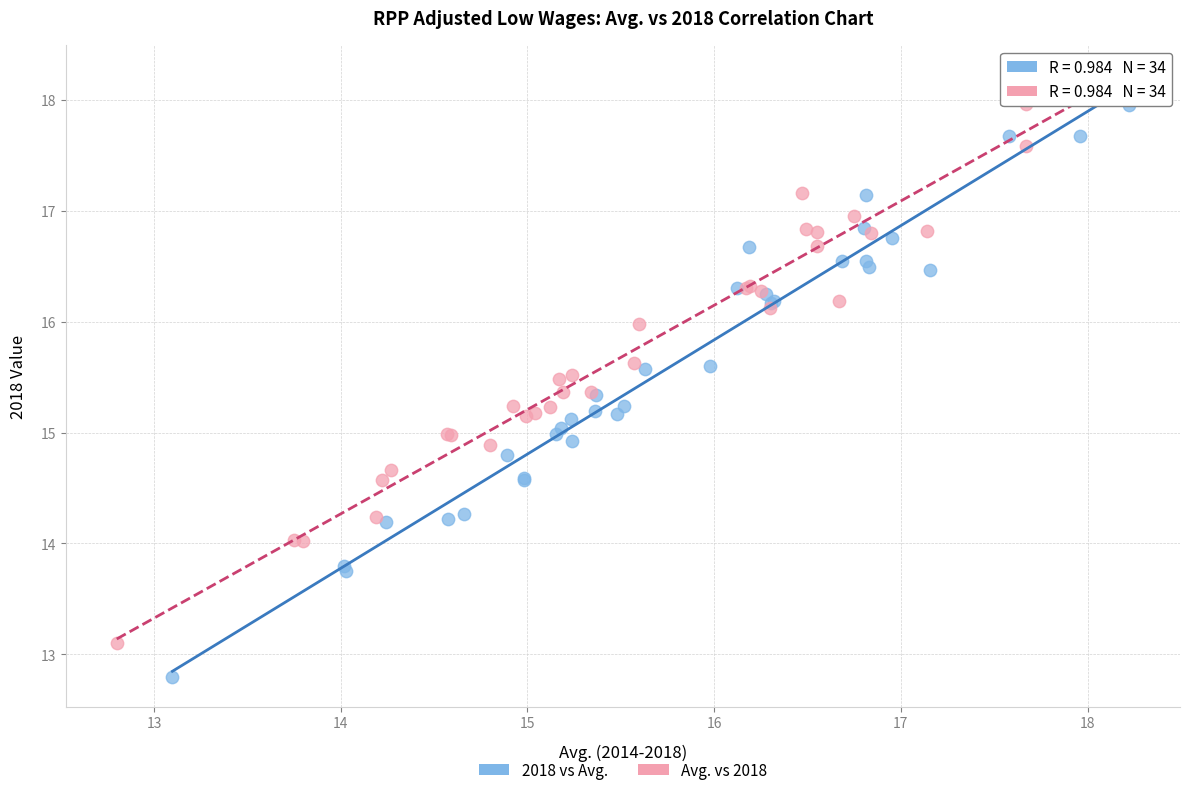

Which series reaches the minimum Y coordinate?

2018 vs Avg.